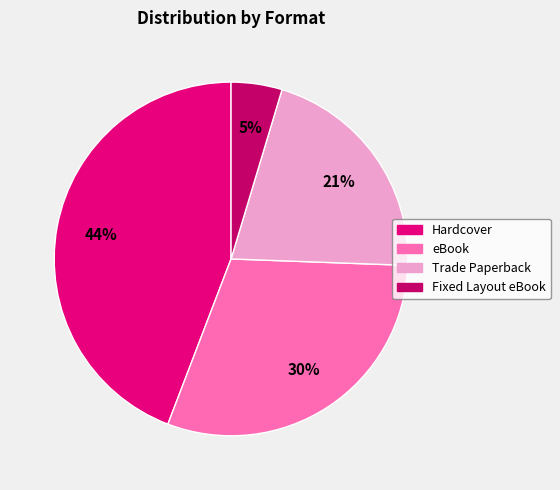

To the nearest percent, what portion does eBook represent?

30%